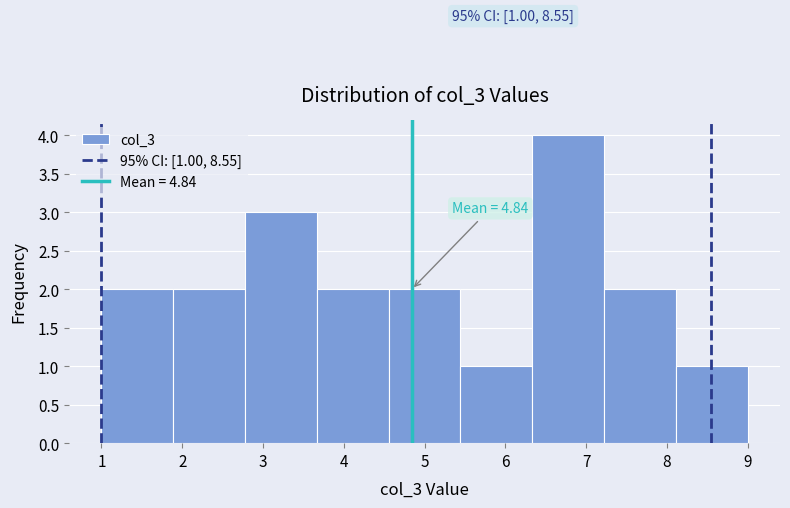

Over which range of the x-axis is the bar tallest?

6.3 to 7.2